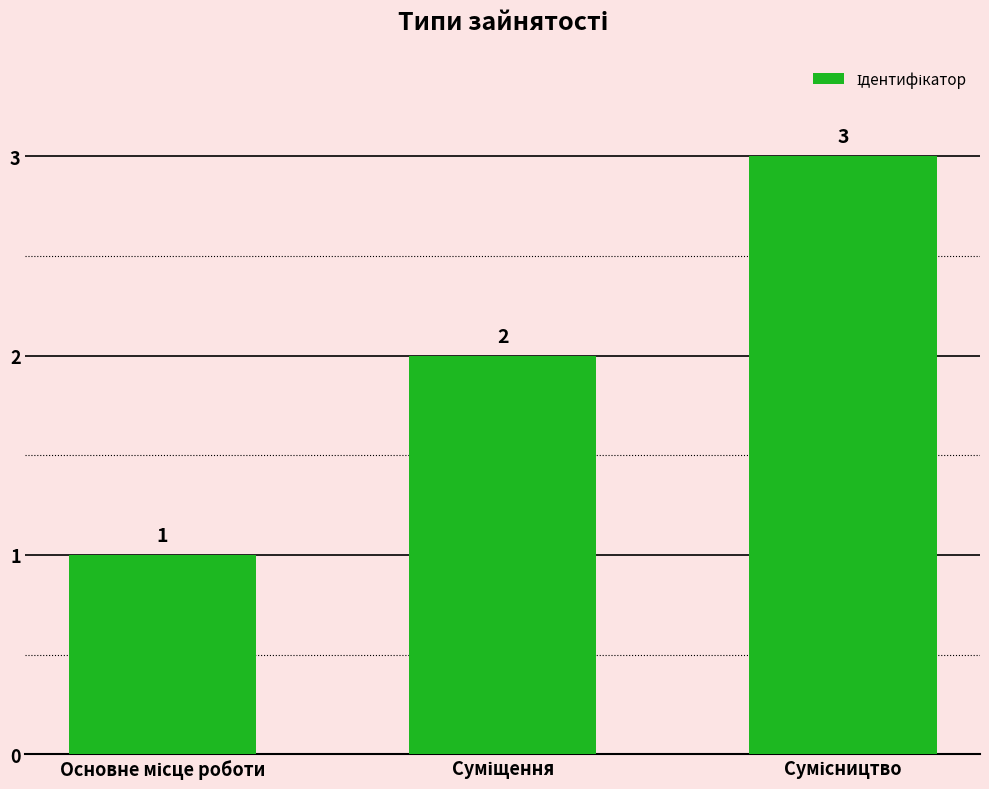

What is the greatest value displayed?

3